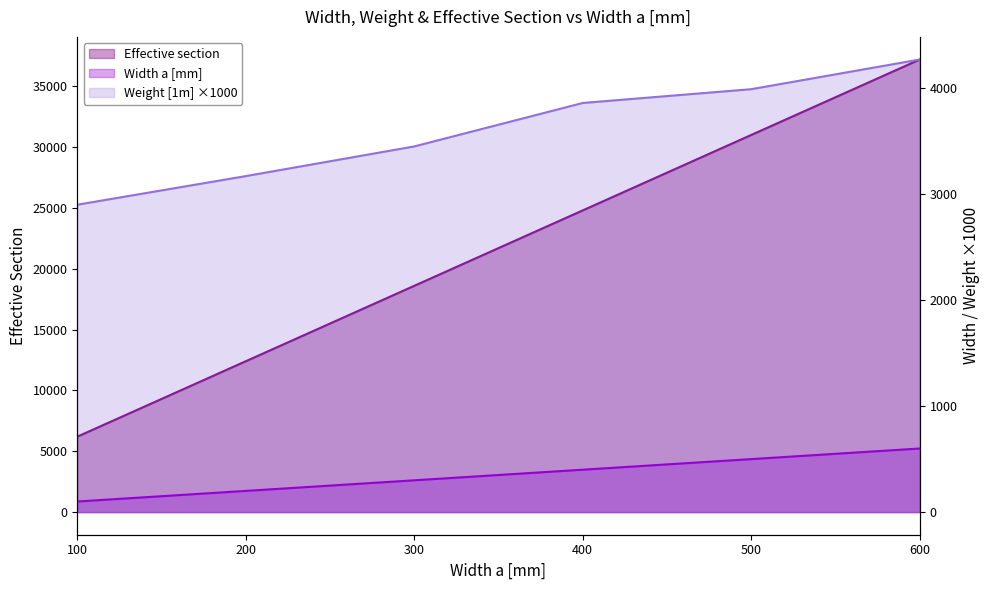

How many lines are shown in the chart?

3